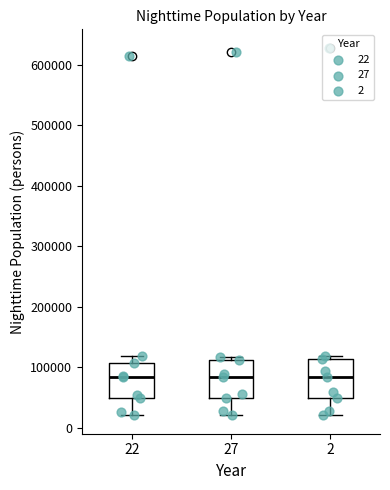

Reading left to right, transcribe this box plot: for each box, give where its median line is, the range the box spans, and where its two whiskers end, as read against the y-axis. The values are not printed on the chart, so give them approximately, as read against the axis.

22: median 80000, box 50000 to 110000, whiskers 20000 to 120000
27: median 80000, box 50000 to 110000, whiskers 20000 to 120000
2: median 80000, box 50000 to 110000, whiskers 20000 to 120000